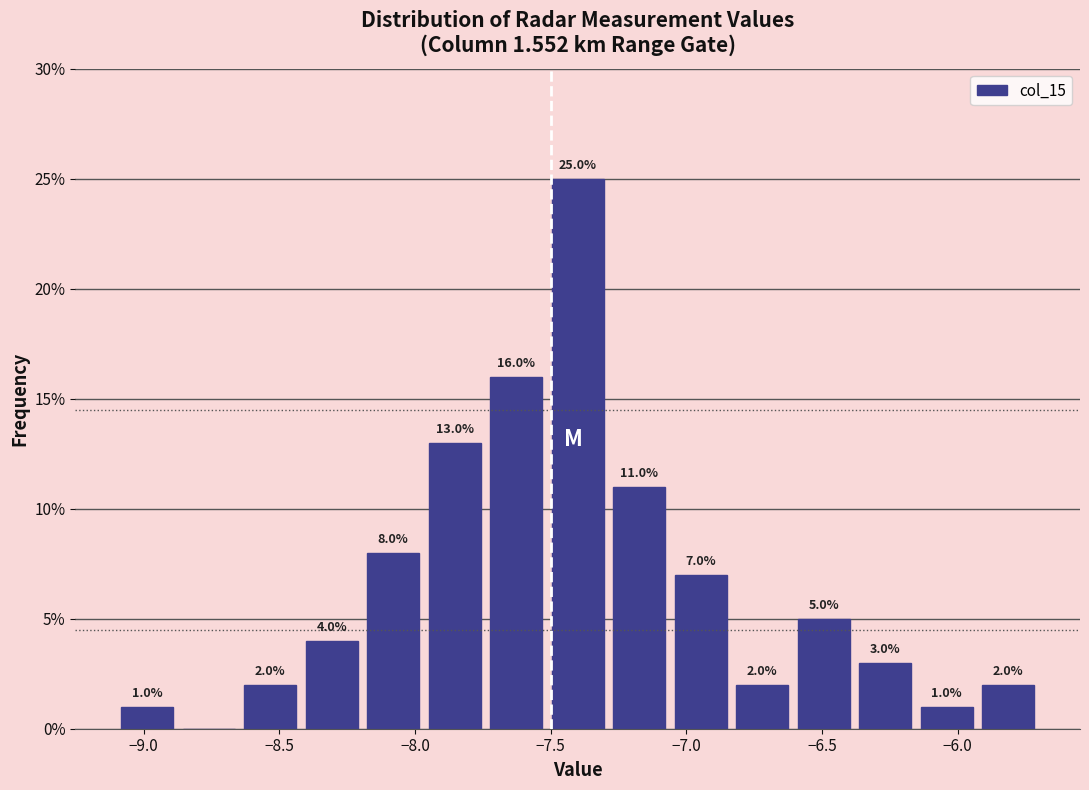

Which range on the x-axis has the tallest bar?

-7.50 to -7.30